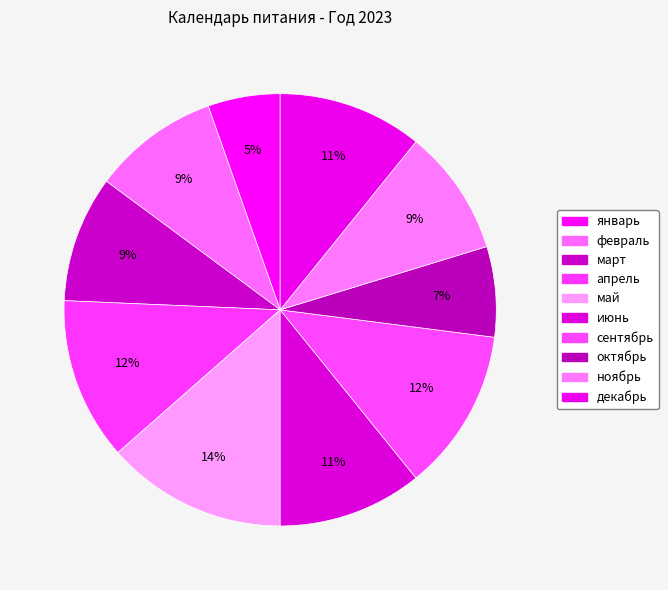

What is the smallest slice in the pie chart?

январь